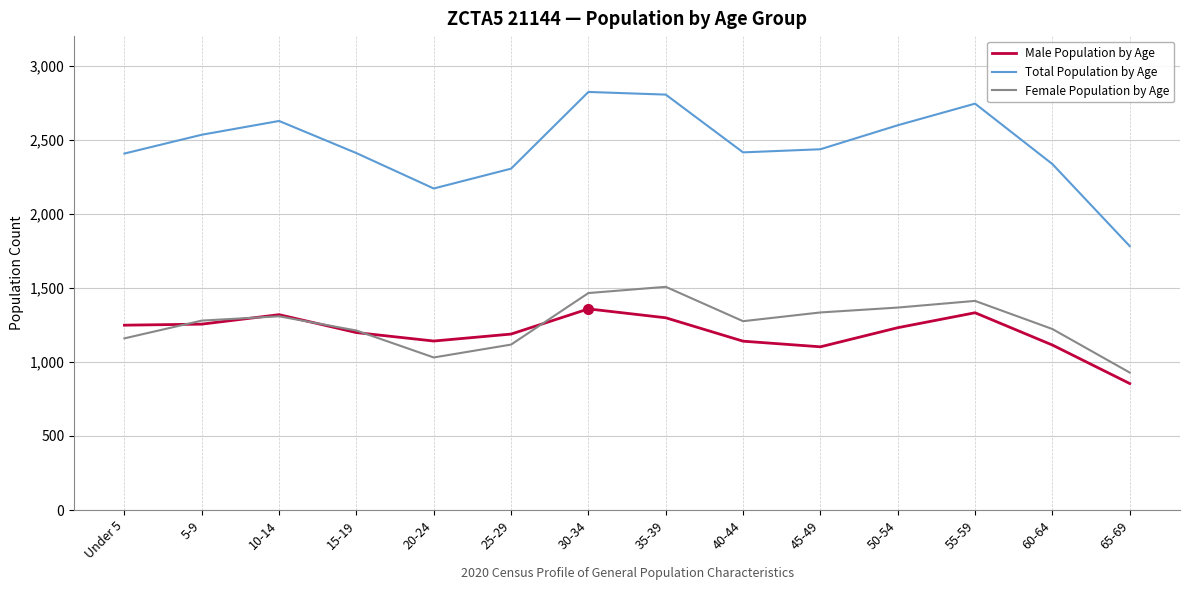

How many lines are shown in the chart?

3